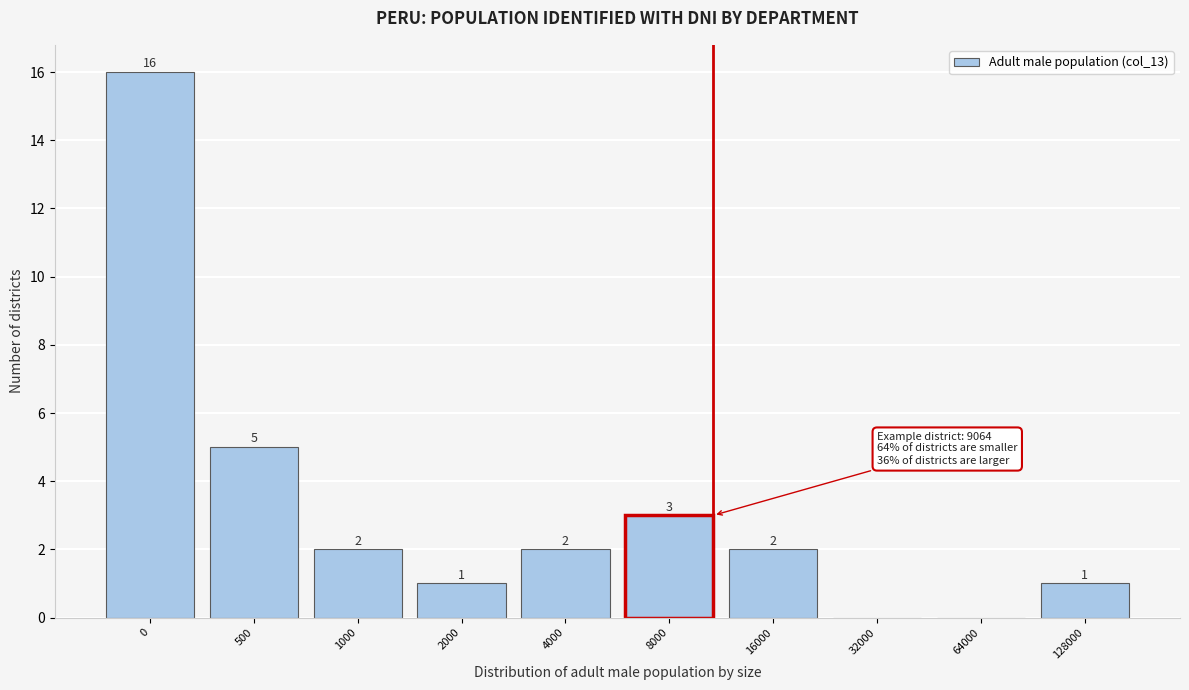

Reading left to right, what are all the values shown in this chart?

0=16	500=5	1000=2	2000=1	4000=2	8000=3	16000=2	32000=0	64000=0	128000=1